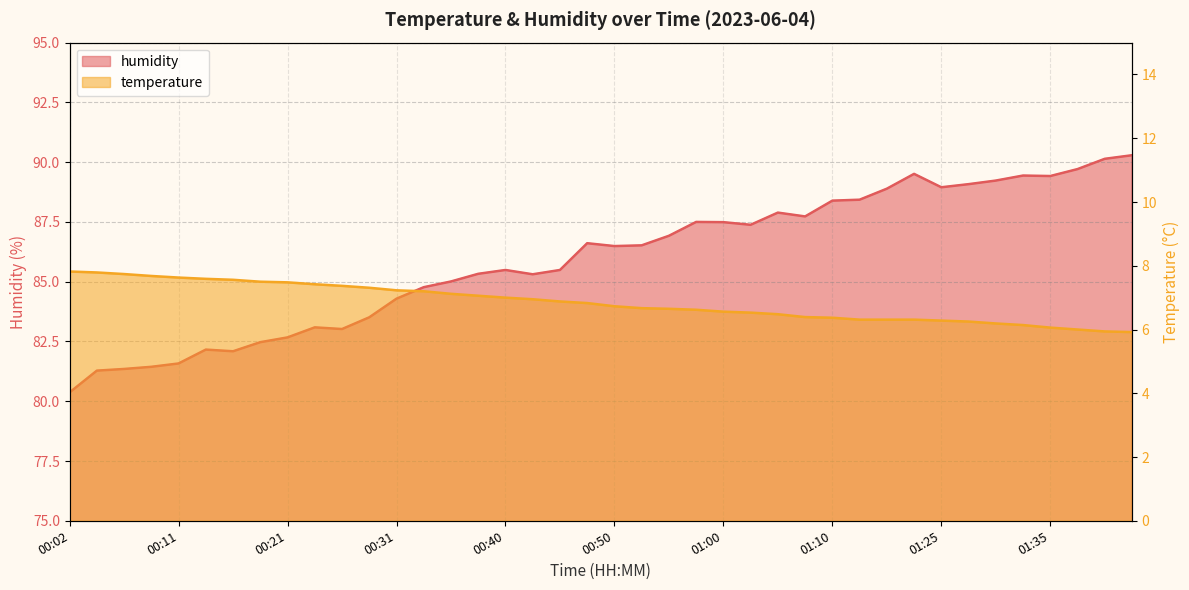

True or false: humidity and temperature cross at least once.

False